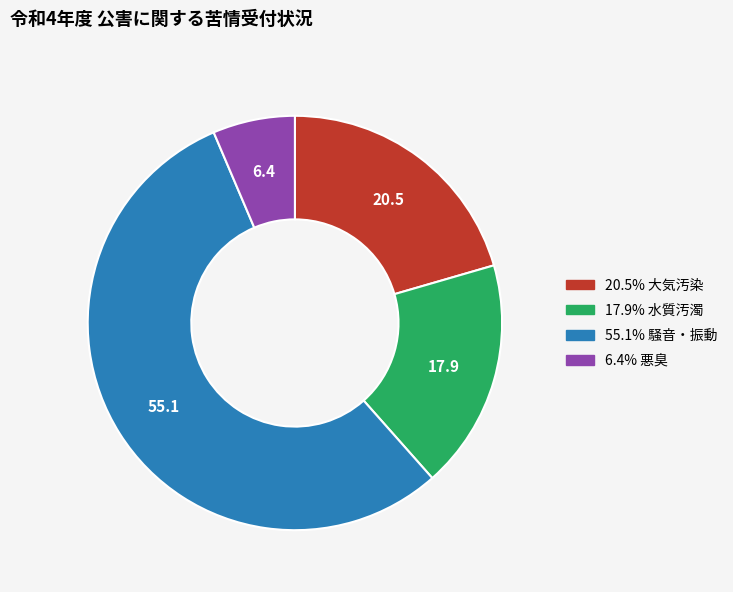

Is there a majority slice in this chart?

Yes